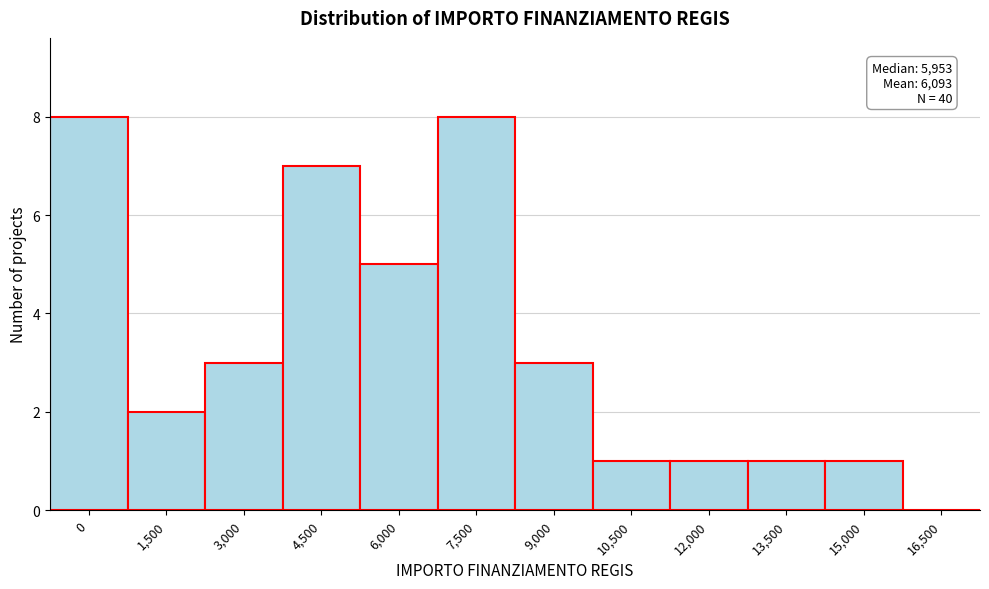

Reading left to right, transcribe all the data shown in this chart.

0=8	1,500=2	3,000=3	4,500=7	6,000=5	7,500=8	9,000=3	10,500=1	12,000=1	13,500=1	15,000=1	16,500=0